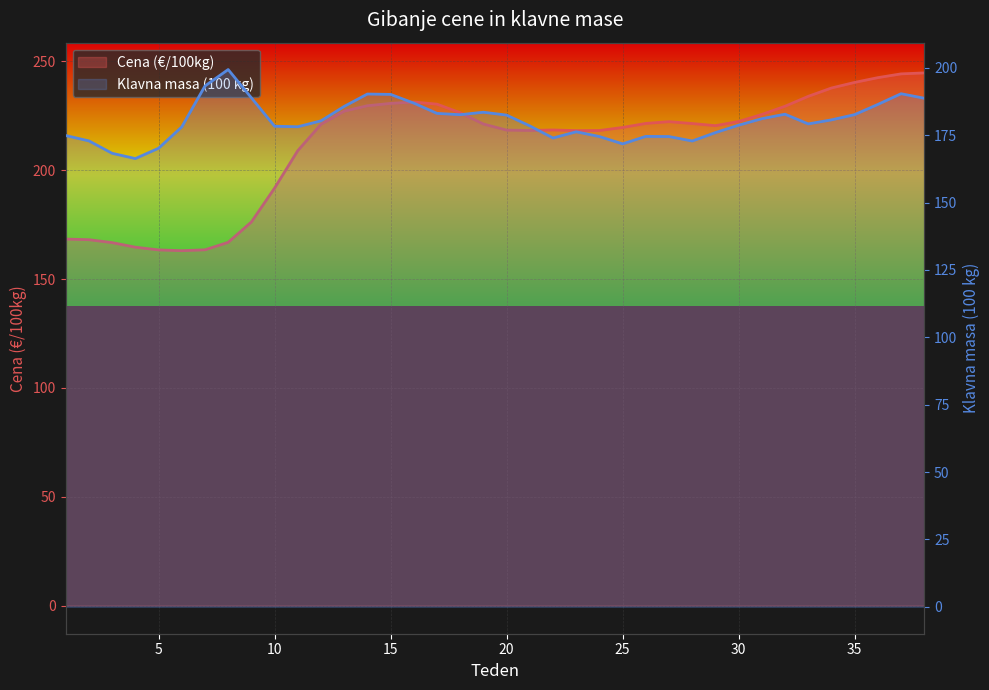

The Cena (€/100kg) series shows 230.7 at 14. True or false?

True